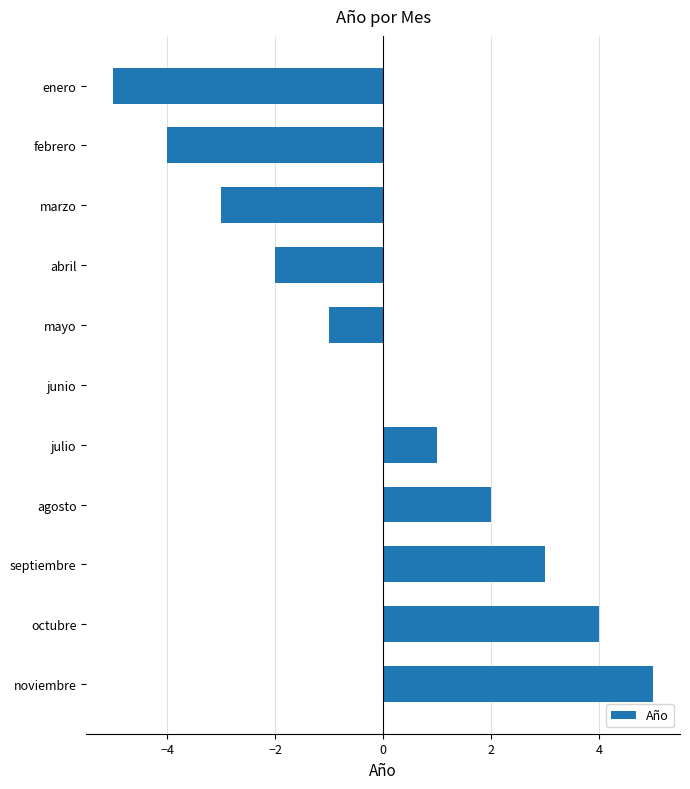

What is the sum of the values at enero and abril?

-7